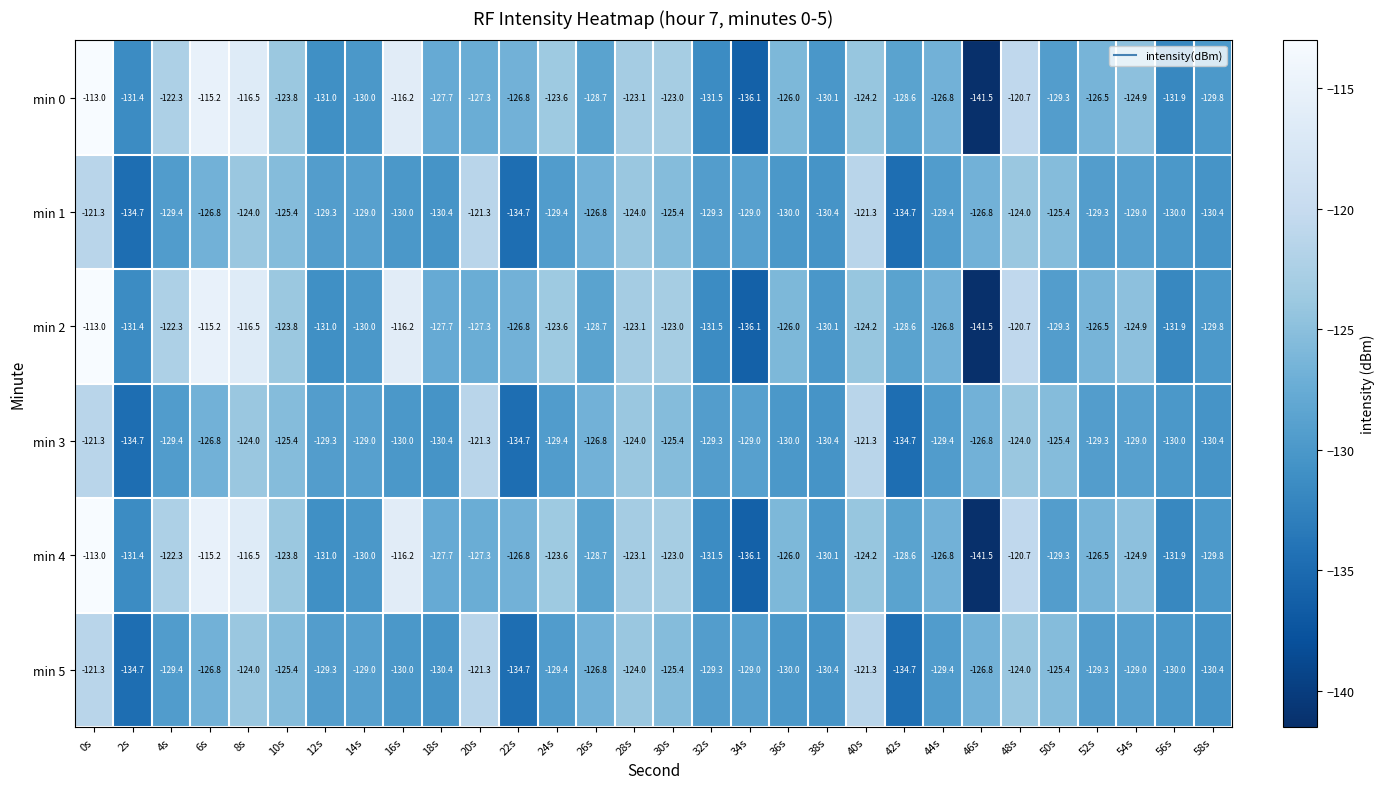

How many values in the min 3 series exceed -129?

12